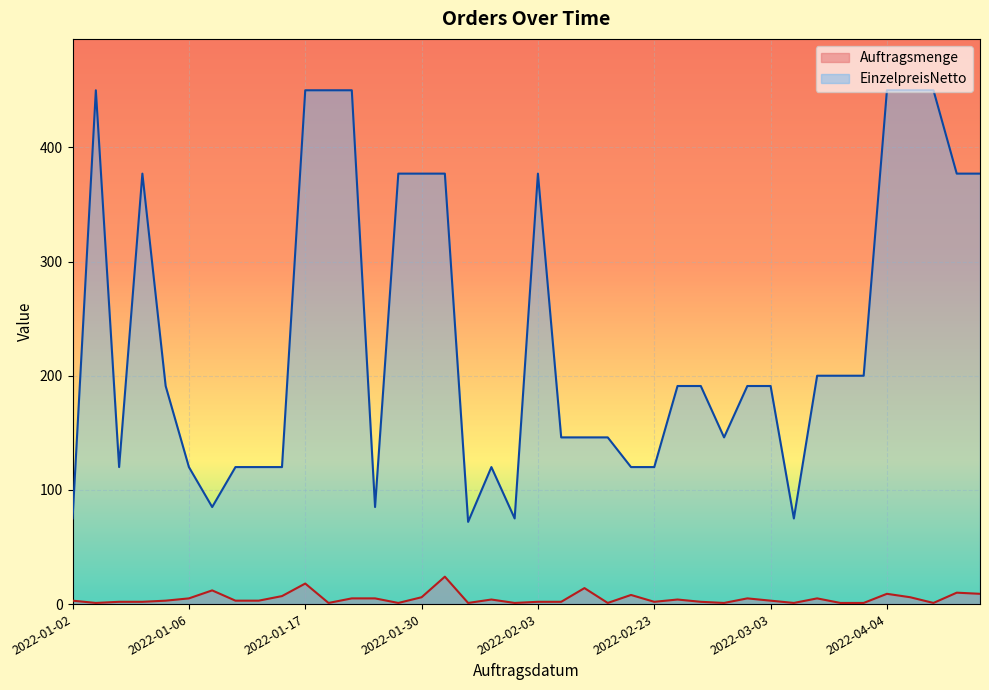

Which series has the largest range (max minus min)?

EinzelpreisNetto